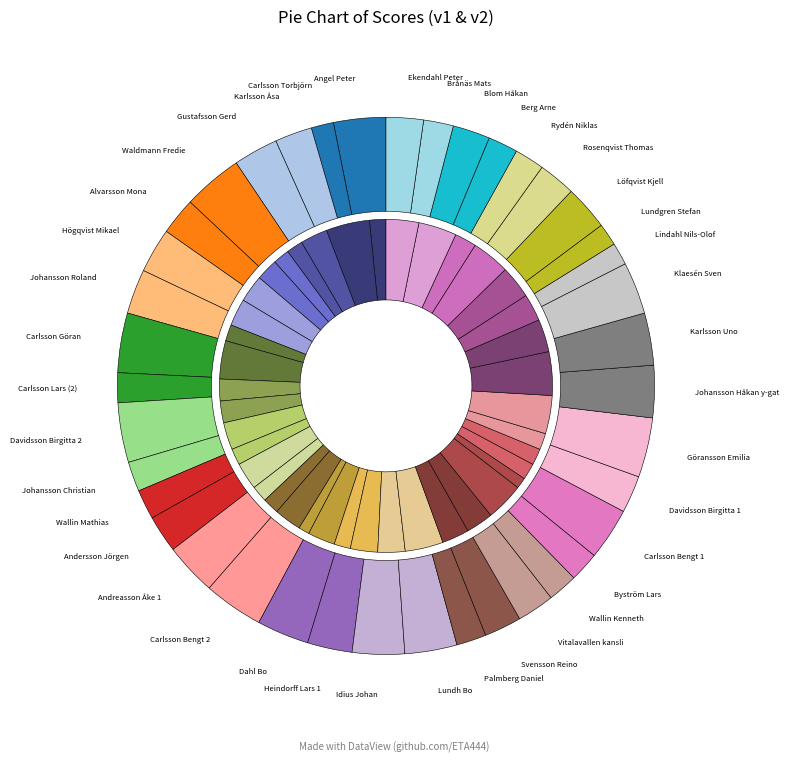

To the nearest percent, what percentage of the pie is Andersson Jörgen?

2%